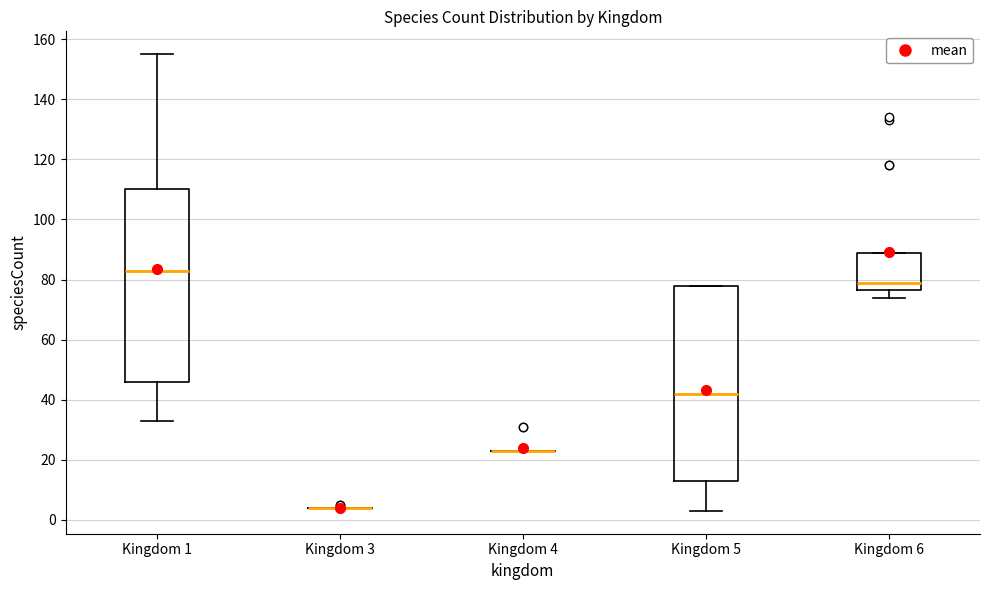

Where does the lower whisker of the box for Kingdom 5 end on the y-axis? The values are not printed on the chart, so give them approximately, as read against the axis.

4